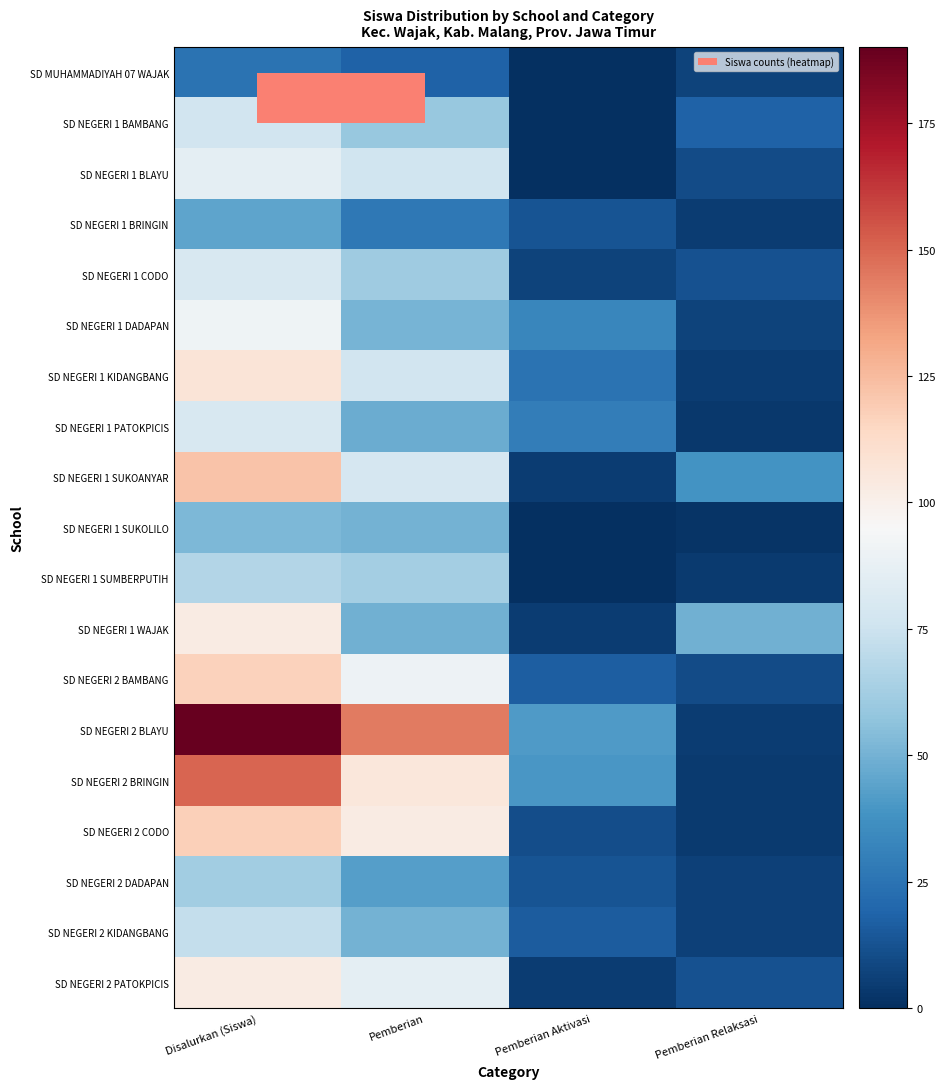

The value of SD NEGERI 1 SUMBERPUTIH at Pemberian Aktivasi is -23. True or false?

False